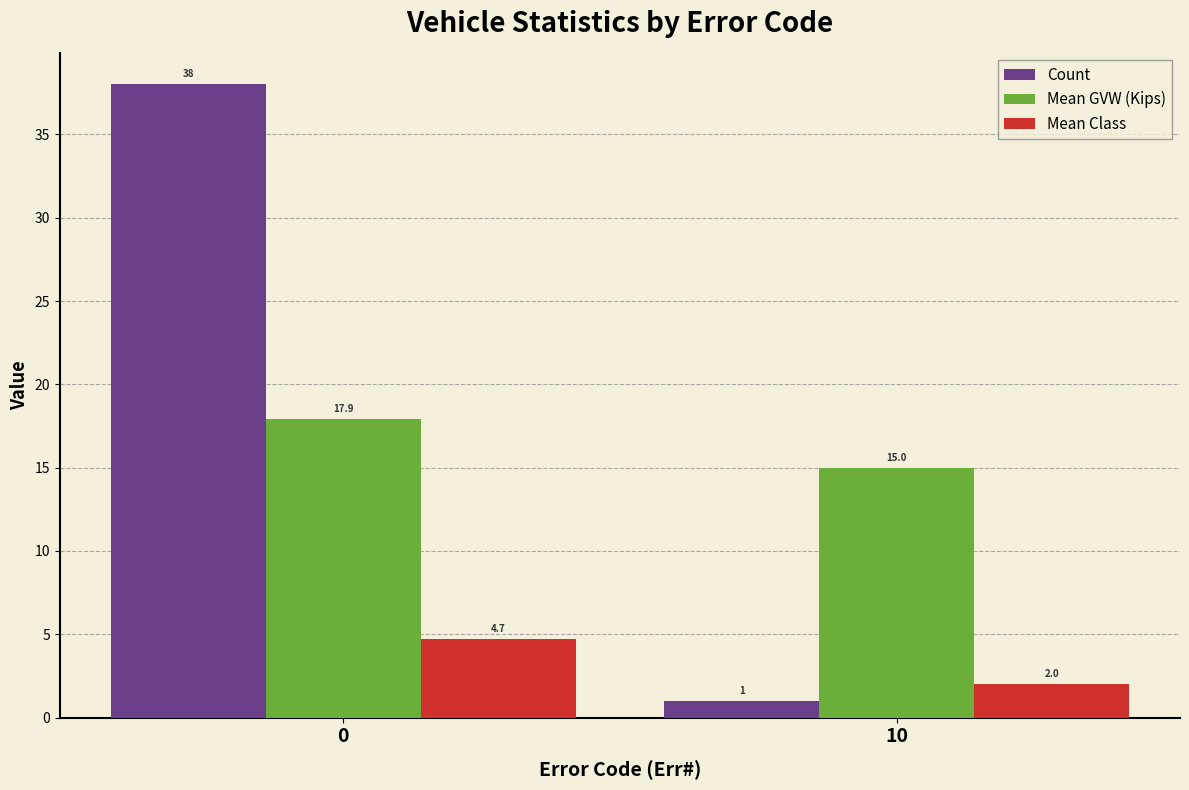

At 10, list the series in order from smallest to largest.

Count, Mean Class, Mean GVW (Kips)